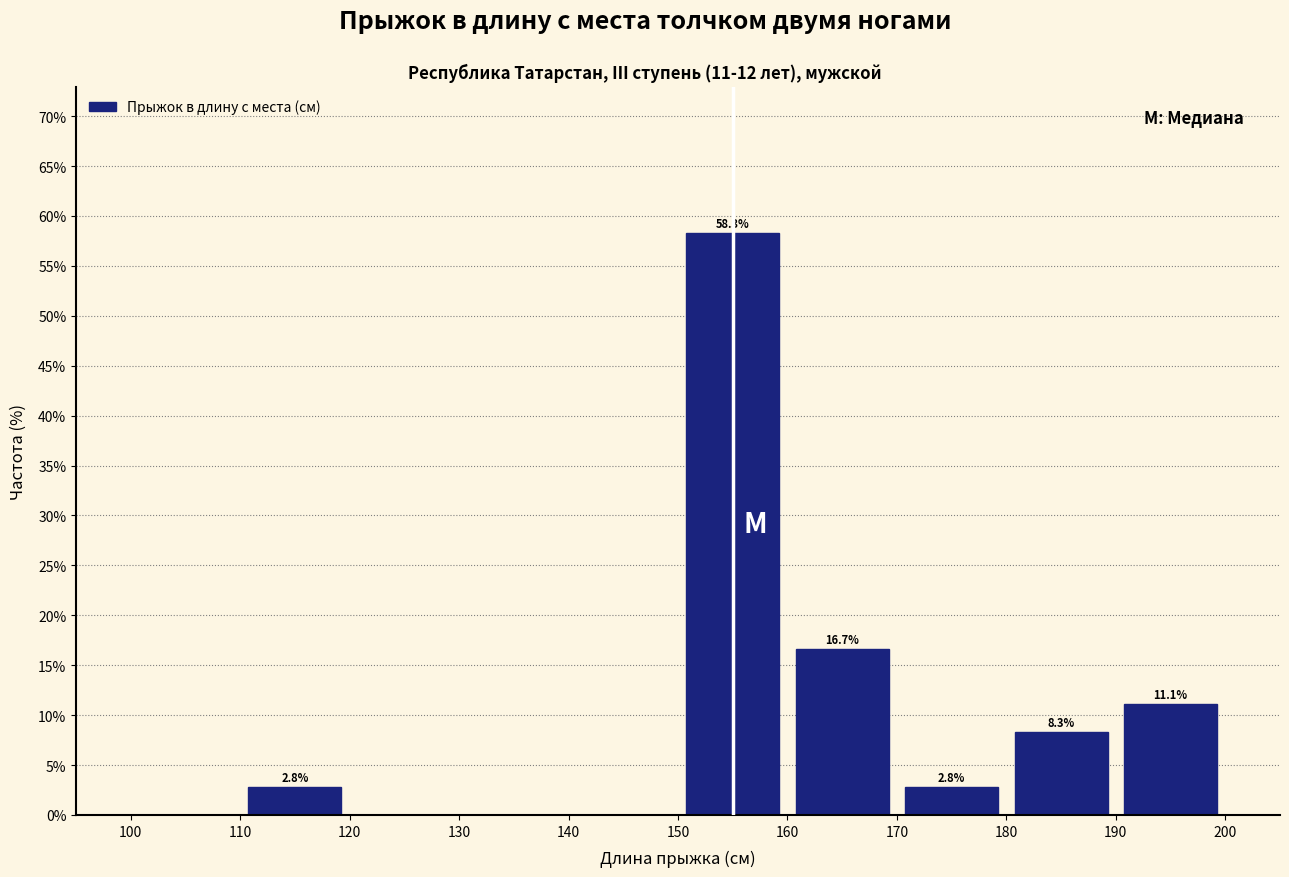

Which range on the x-axis has the tallest bar?

150 to 160